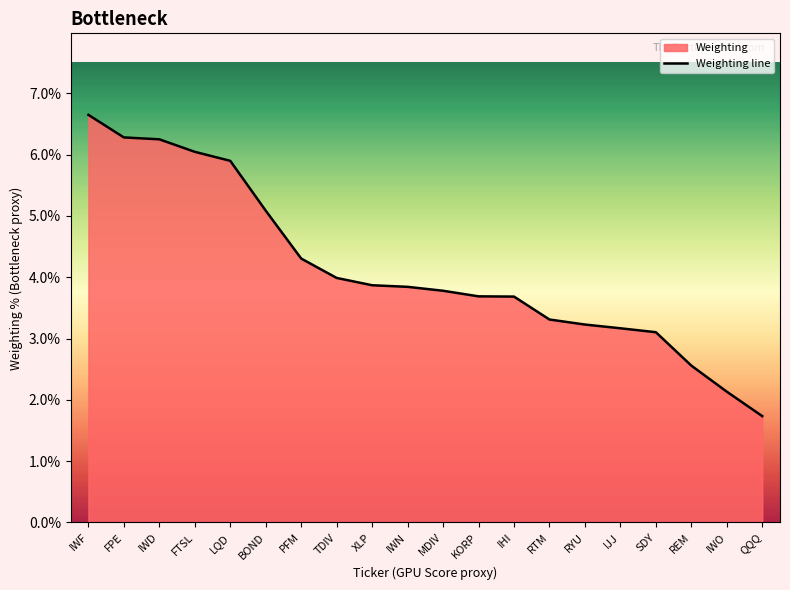

What is the sum of all values?

82.6